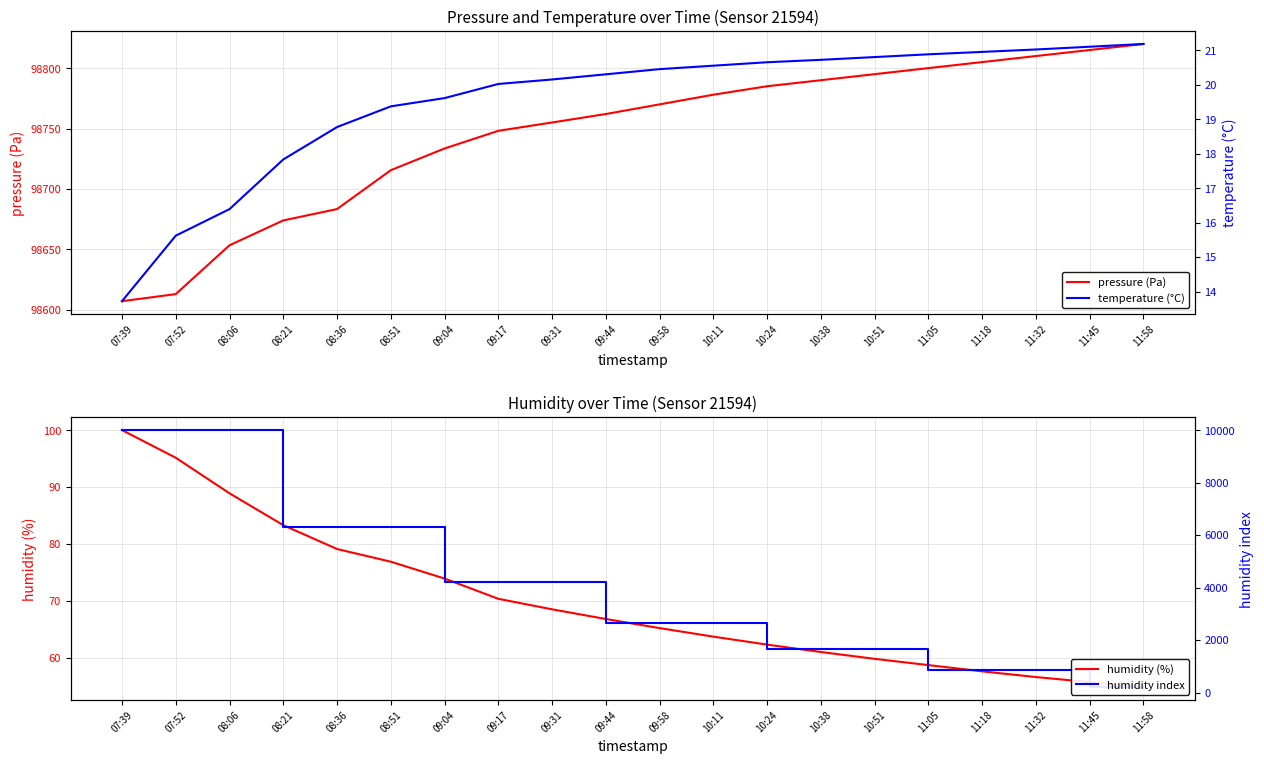

What is the total value across all series at 09:58?

101510.5